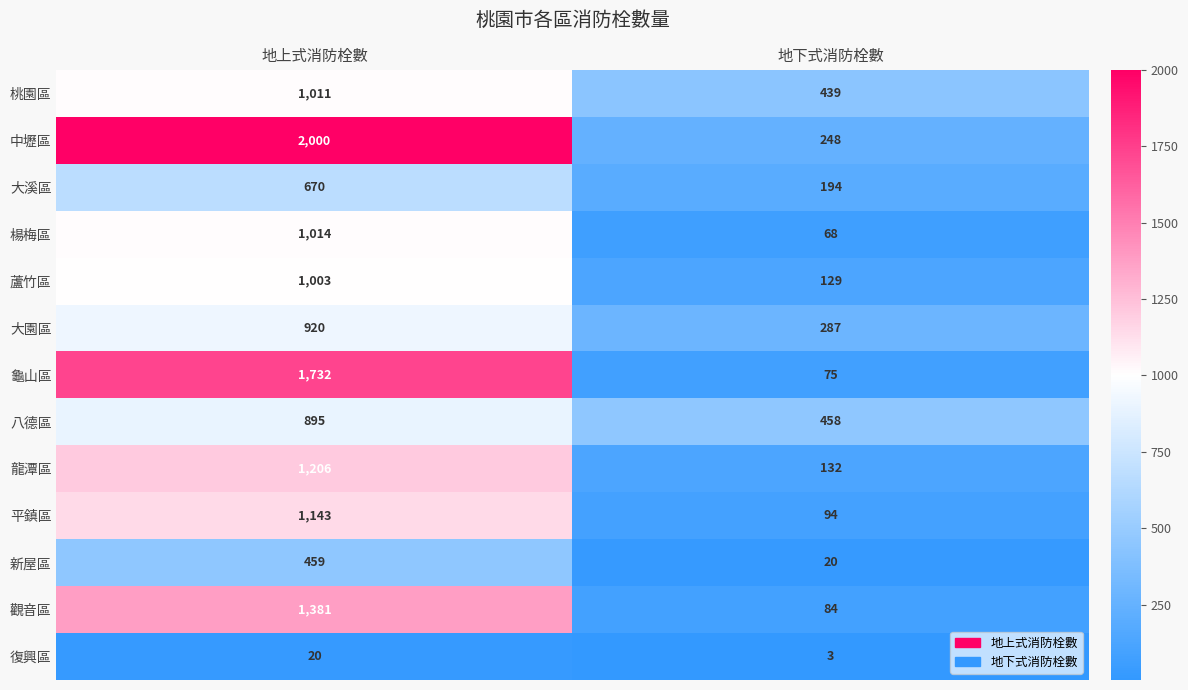

What is the average value of the 龍潭區 series?

669